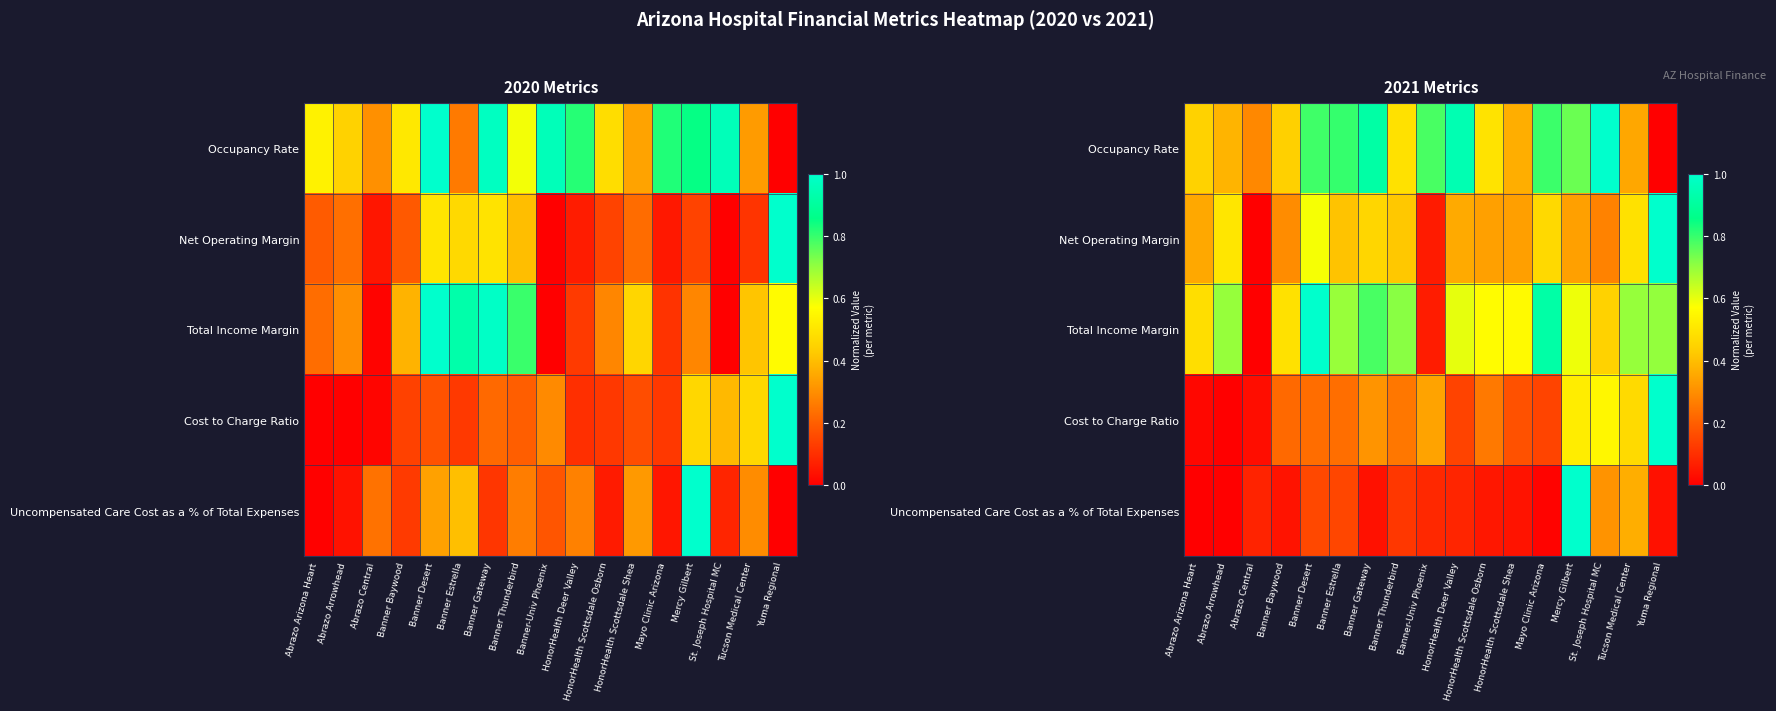

What is the total value across all series at HonorHealth Deer Valley?

2.1